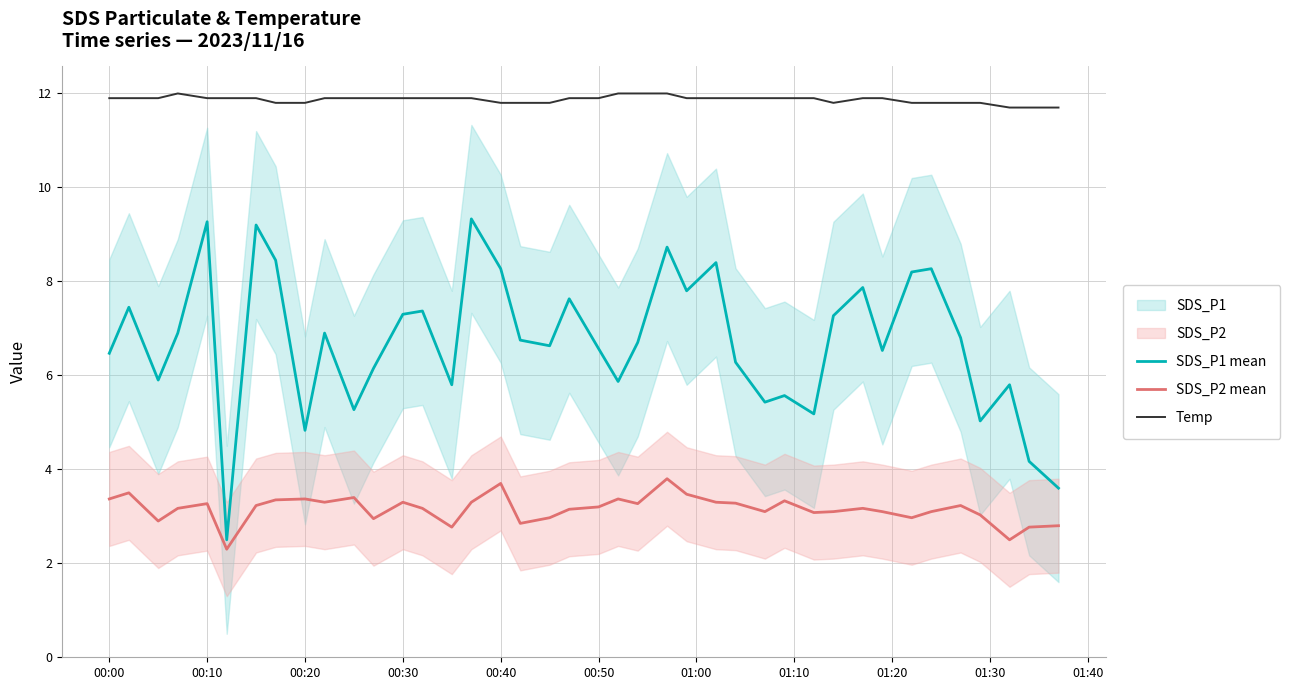

The SDS_P2 mean series shows 3.7 at 00:40. True or false?

True